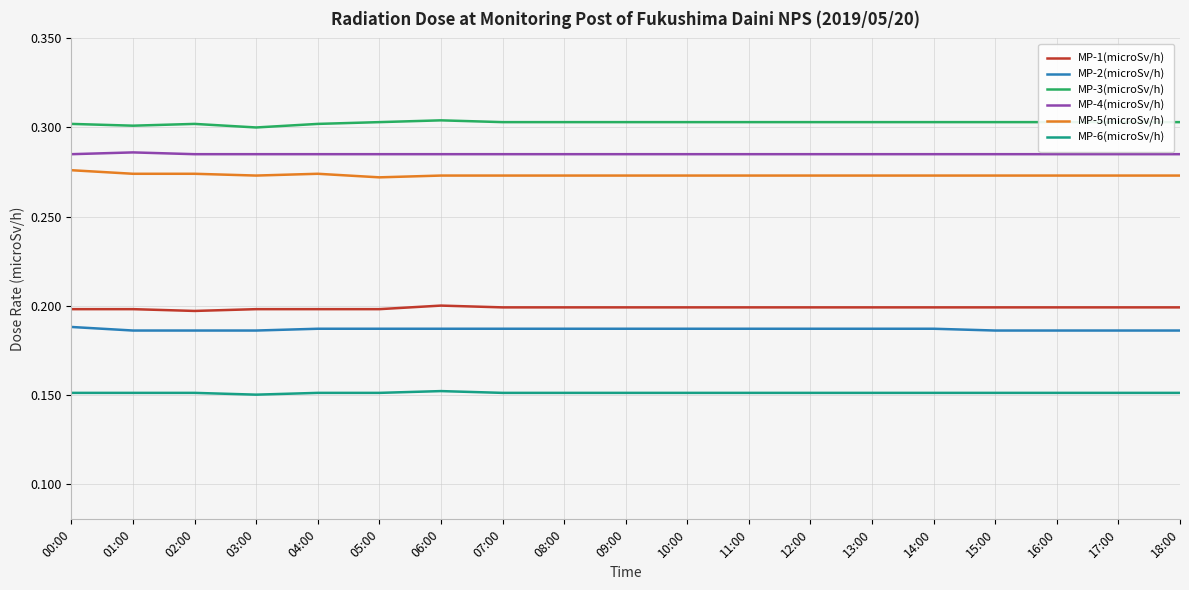

Does the chart display data point markers on the line(s)?

No